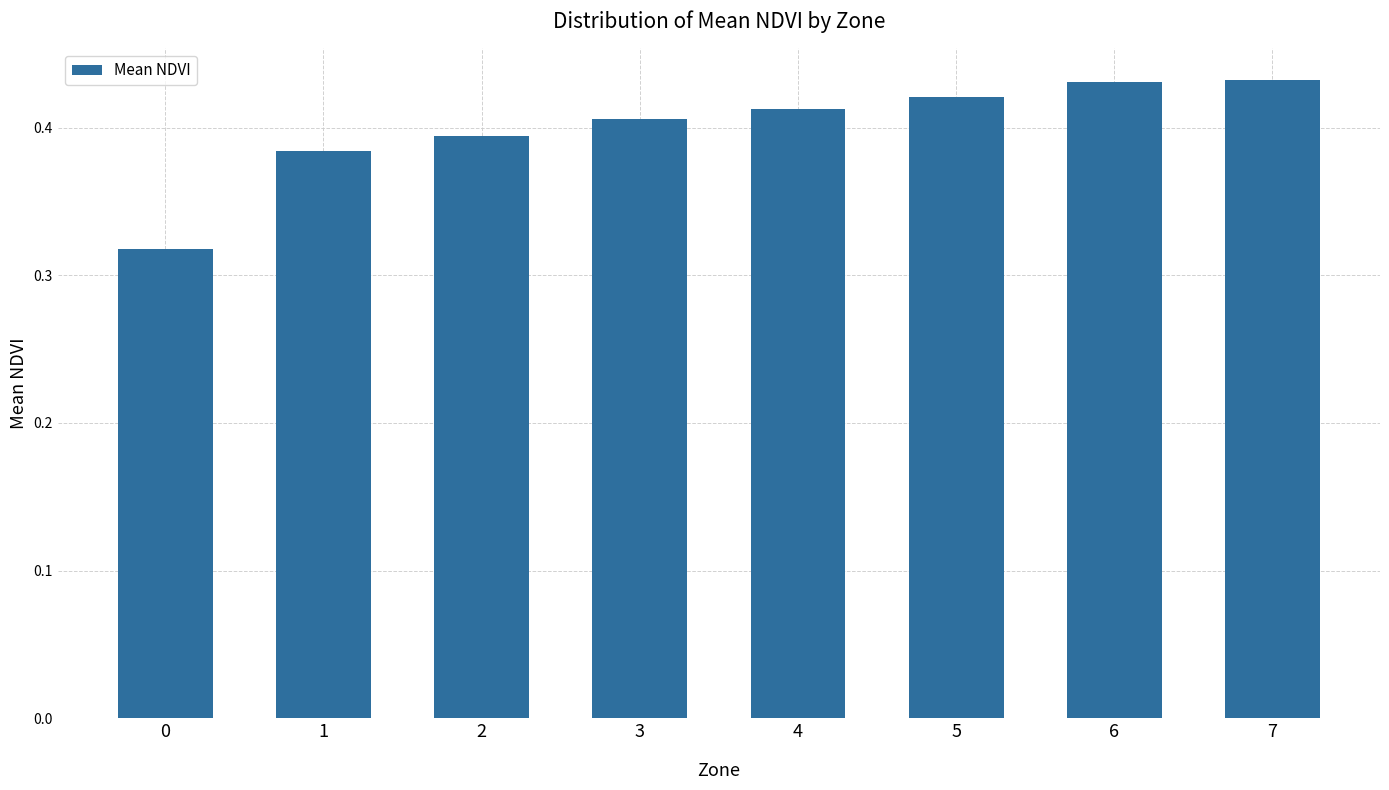

Is it true that the value at 3 is 0.2?

False